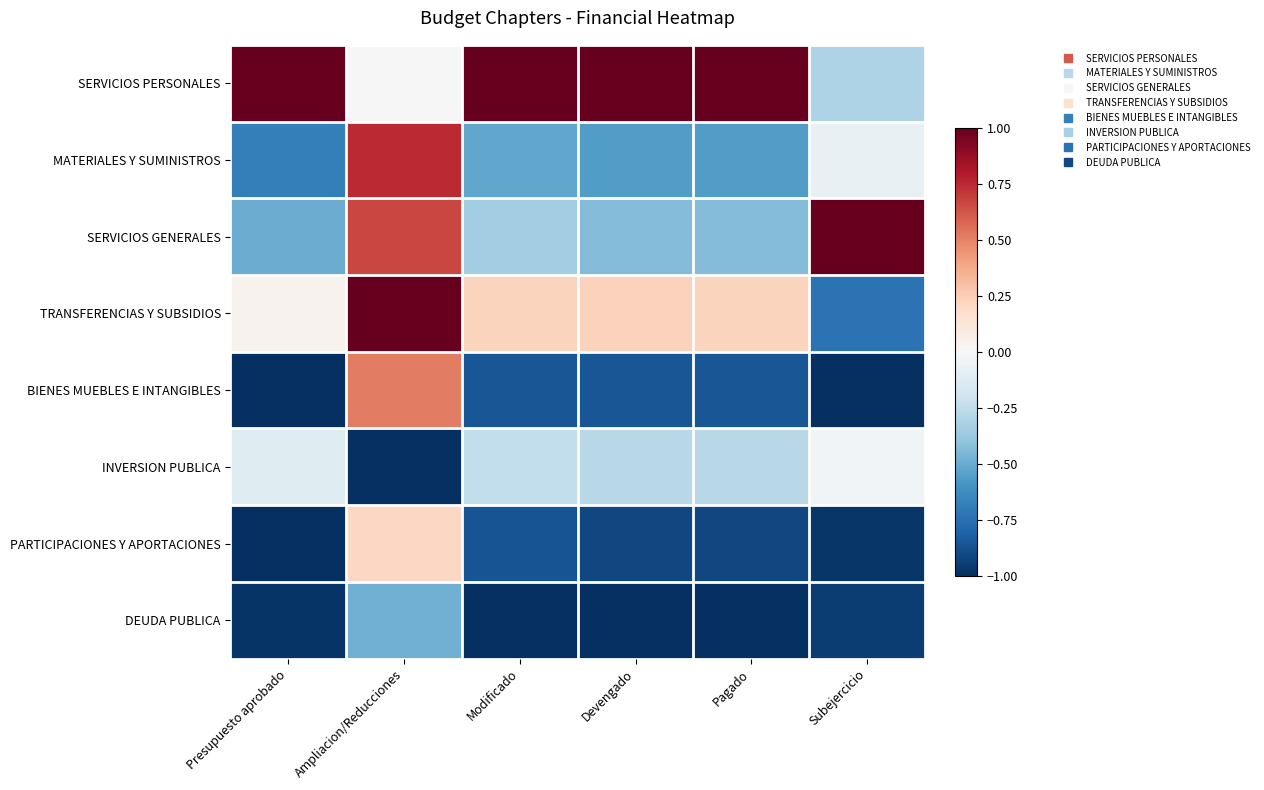

Which series changed the most between Ampliacion/Reducciones and Modificado?

BIENES MUEBLES E INTANGIBLES